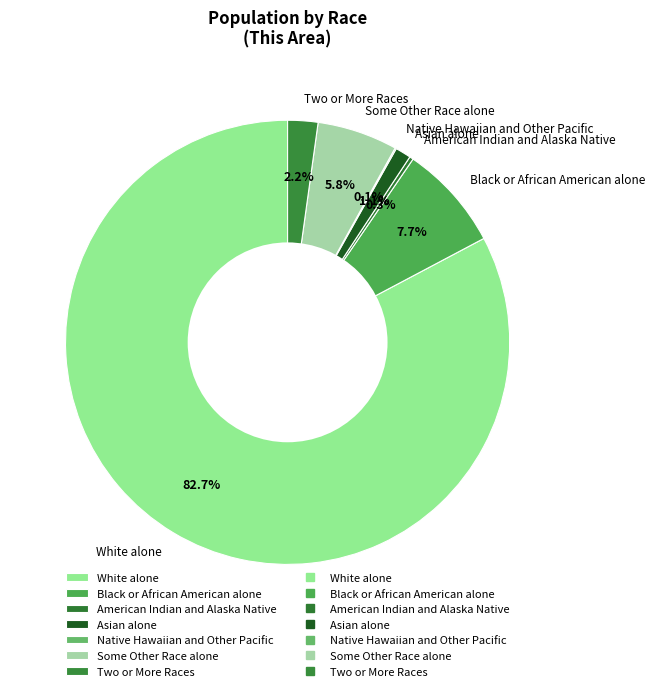

What is the largest slice in the pie chart?

White alone